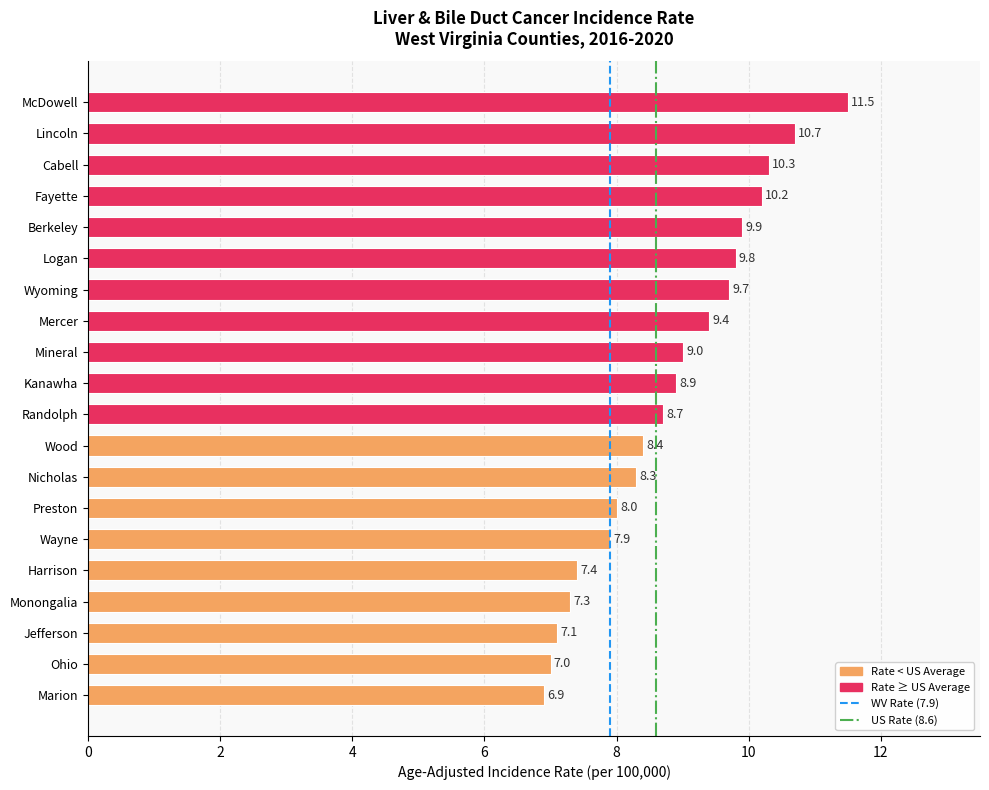

True or false: the data shows 8.7 at Randolph.

True